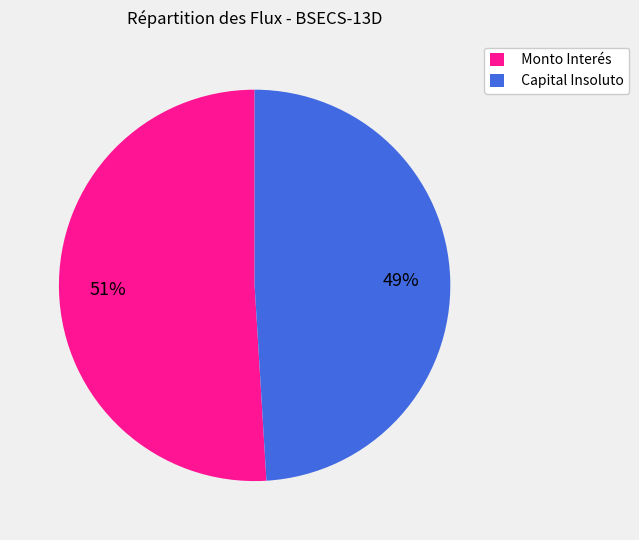

To the nearest percent, what is the difference between the Monto Interés and Capital Insoluto slice percentages?

2%